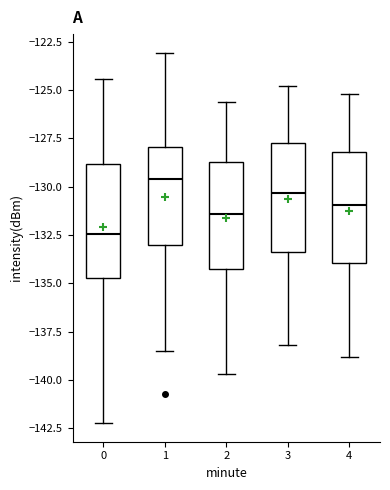

Reading left to right, read every box against the y-axis: the position of its median line, the range the box covers, and the ends of its whiskers. The values are not printed on the chart, so give them approximately, as read against the axis.

0: median -132.5, box -134.5 to -129.0, whiskers -142.0 to -124.5
1: median -129.5, box -133.0 to -128.0, whiskers -138.5 to -123.0
2: median -131.5, box -134.0 to -128.5, whiskers -139.5 to -125.5
3: median -130.5, box -133.5 to -127.5, whiskers -138.0 to -125.0
4: median -131.0, box -134.0 to -128.0, whiskers -139.0 to -125.0